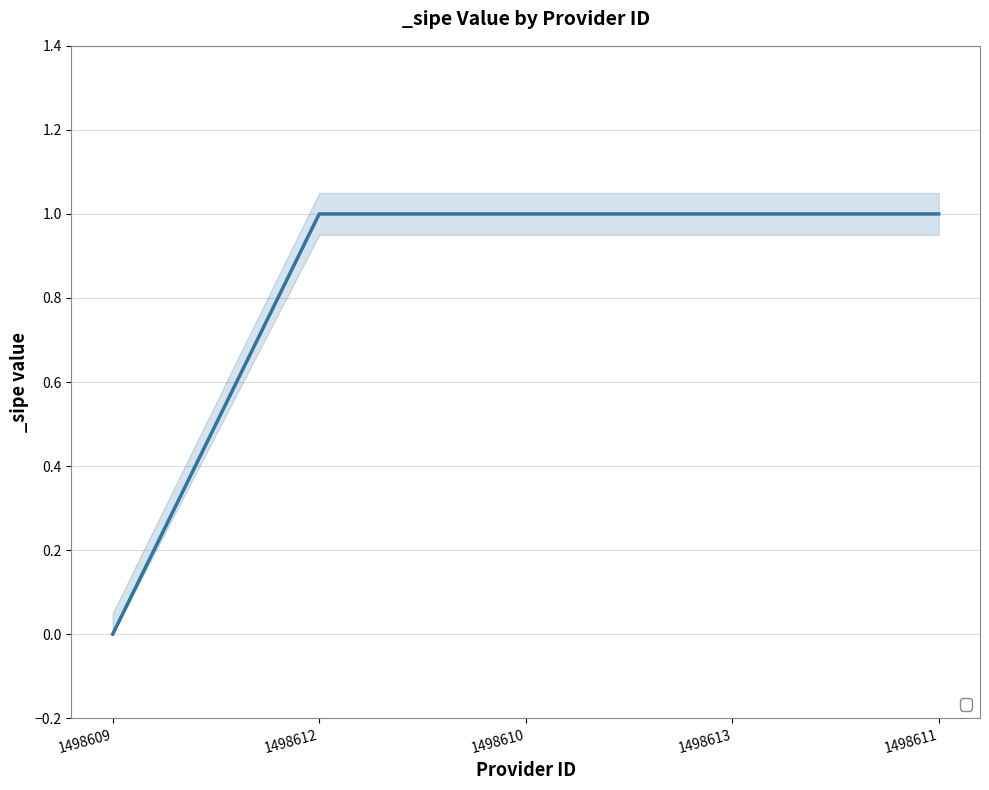

Reading left to right, transcribe all the data shown in this chart.

1498609=0	1498612=1	1498610=1	1498613=1	1498611=1